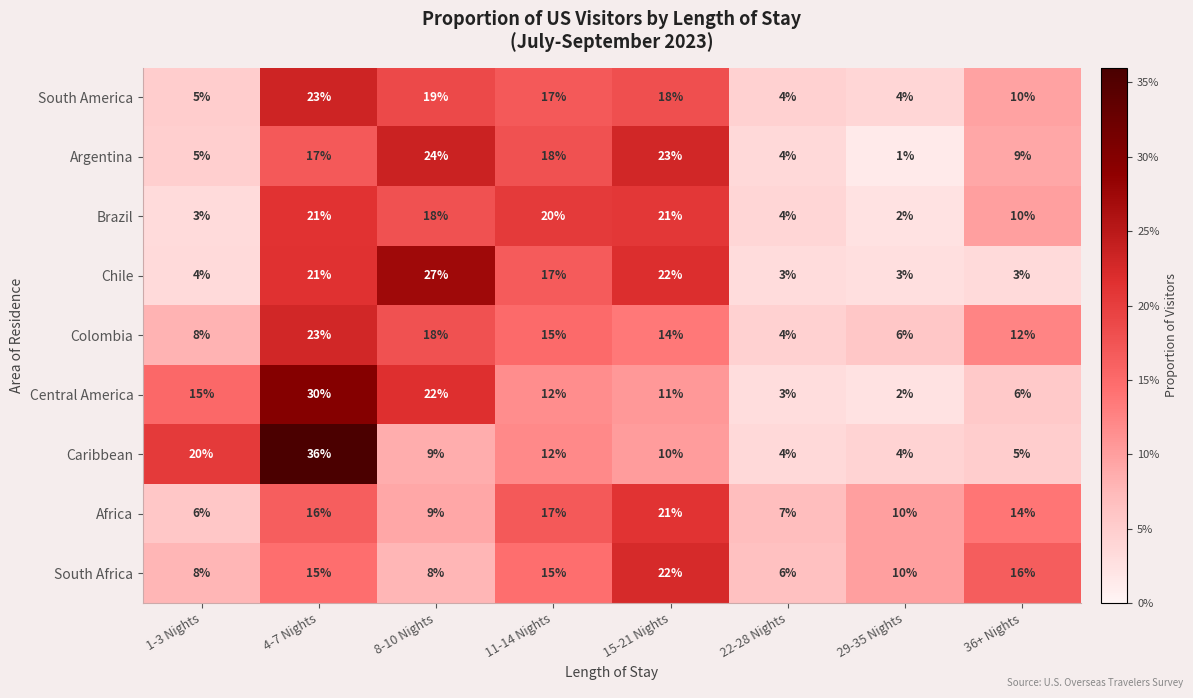

What is the maximum value shown in the chart?

36